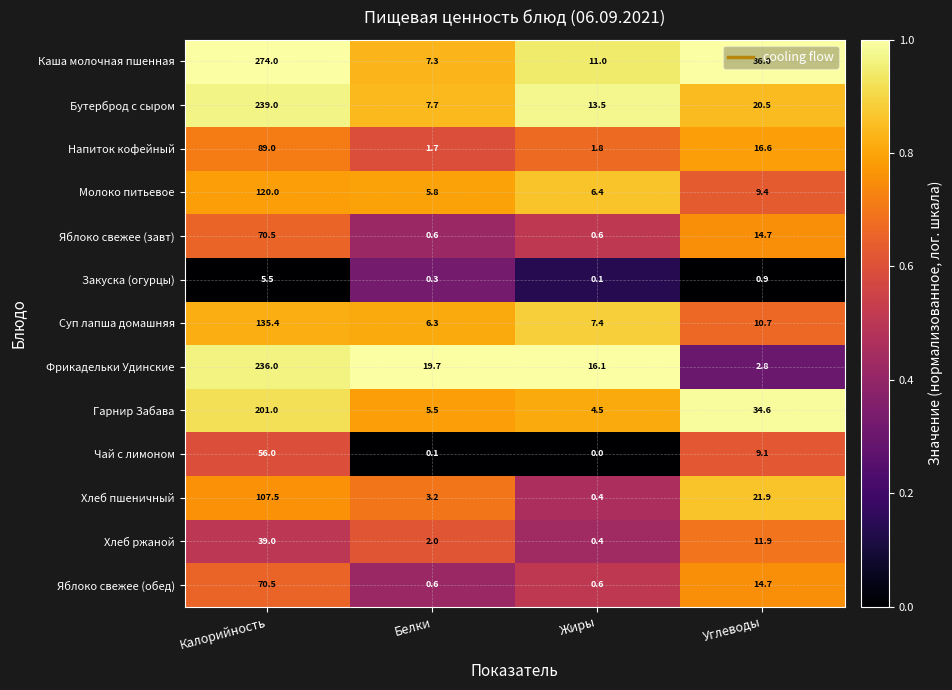

What is the average value of the Каша молочная пшенная series?

82.1